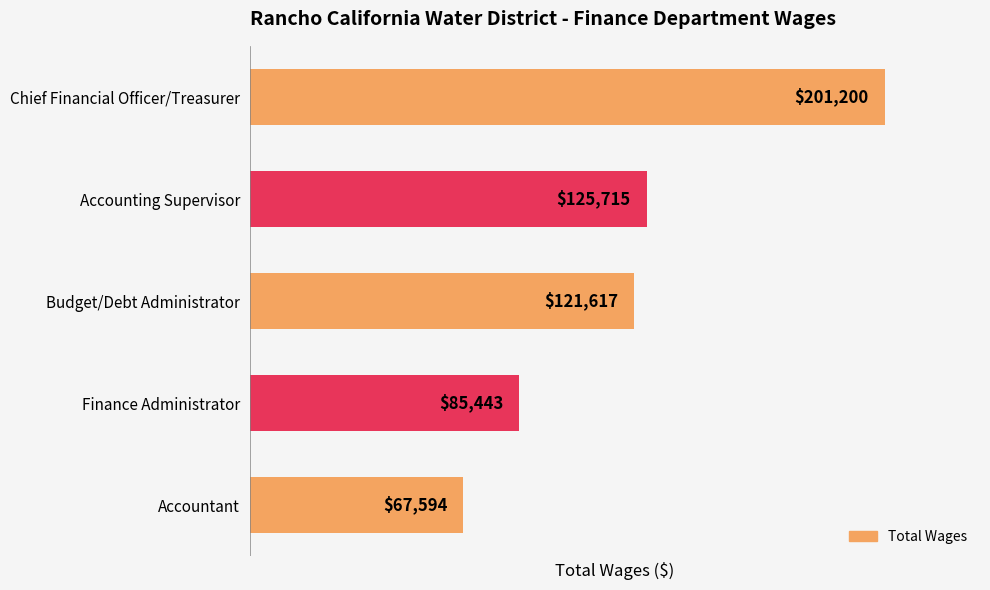

Which label corresponds to the smallest value in the chart?

Accountant